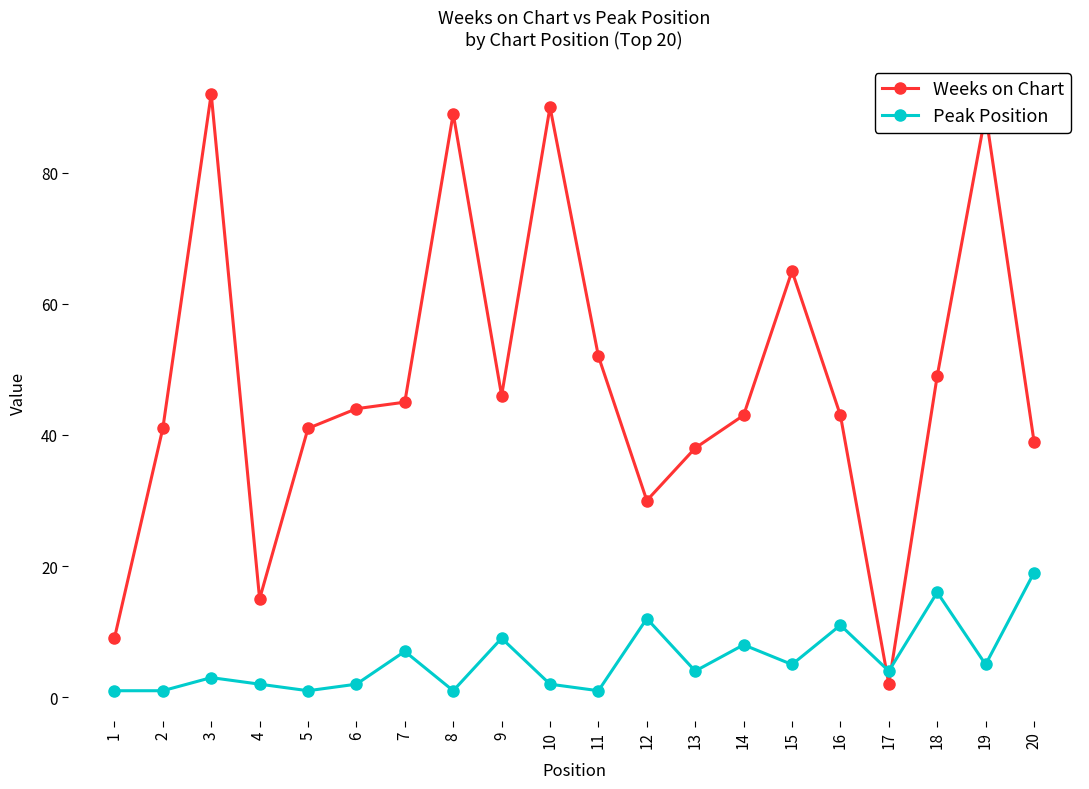

Between 7 and 15, which series saw the biggest shift?

Weeks on Chart